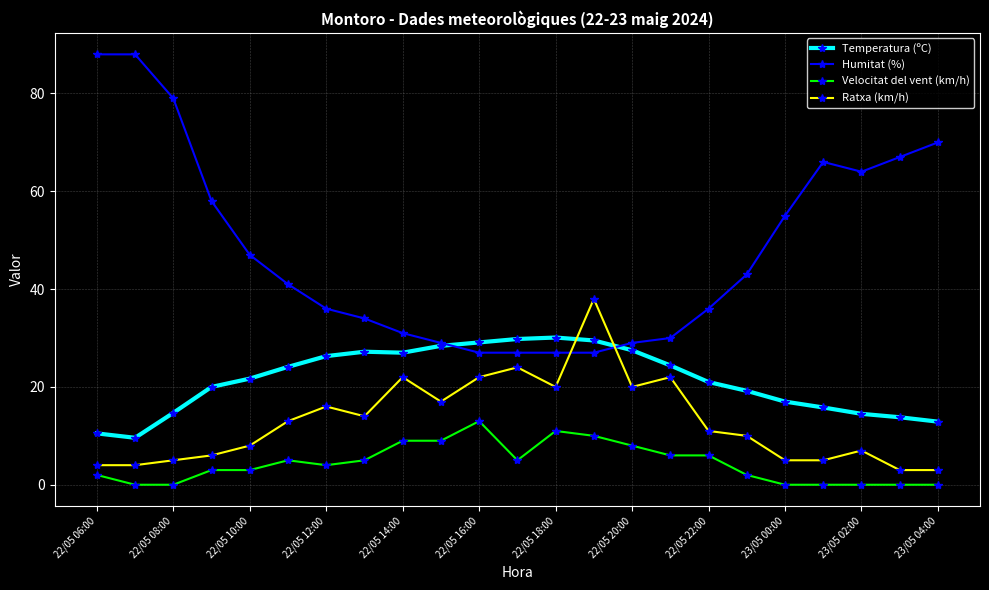

True or false: Humitat (%) and Velocitat del vent (km/h) cross at least once.

False